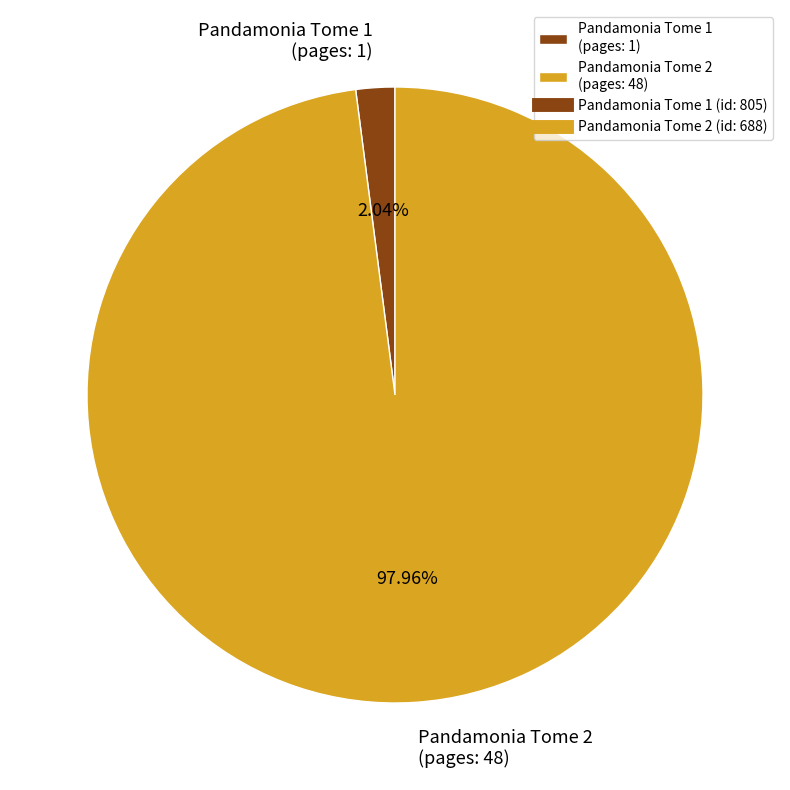

Which slice is the smallest?

Pandamonia Tome 1 (pages: 1)